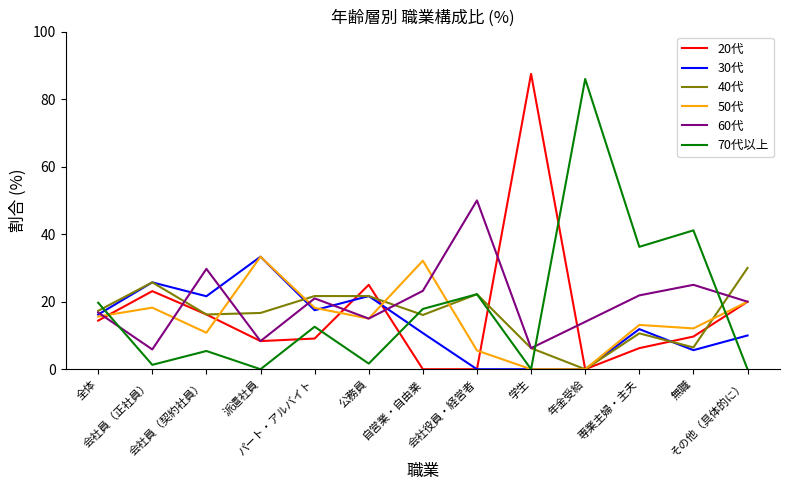

After their last crossing, which series has the higher values: 60代 or 40代?

40代